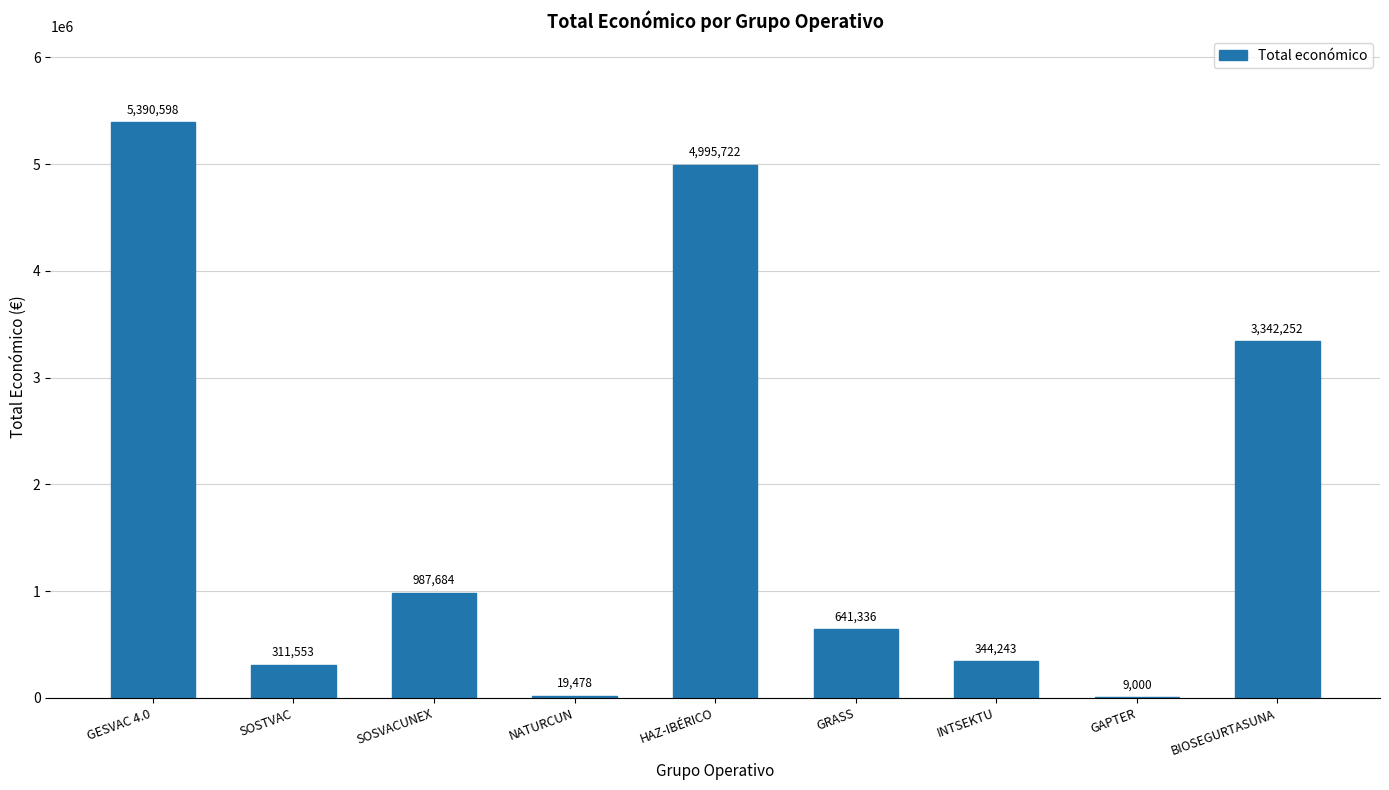

How many categories are shown in the chart?

9